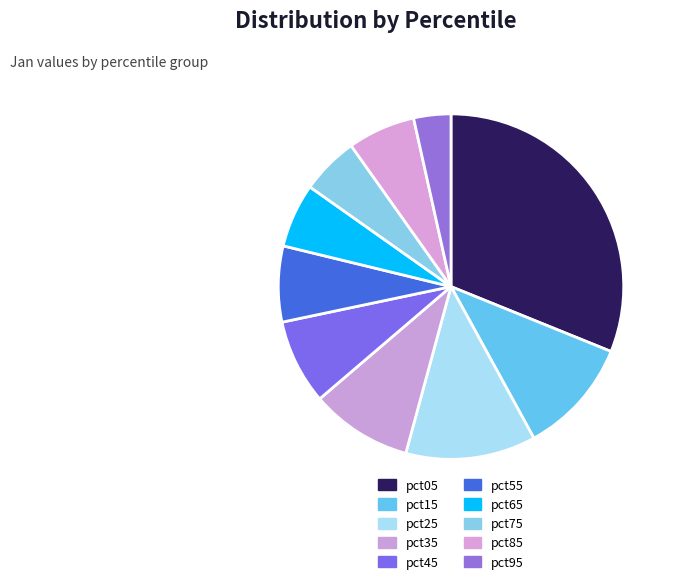

How many segments does this pie chart have?

10